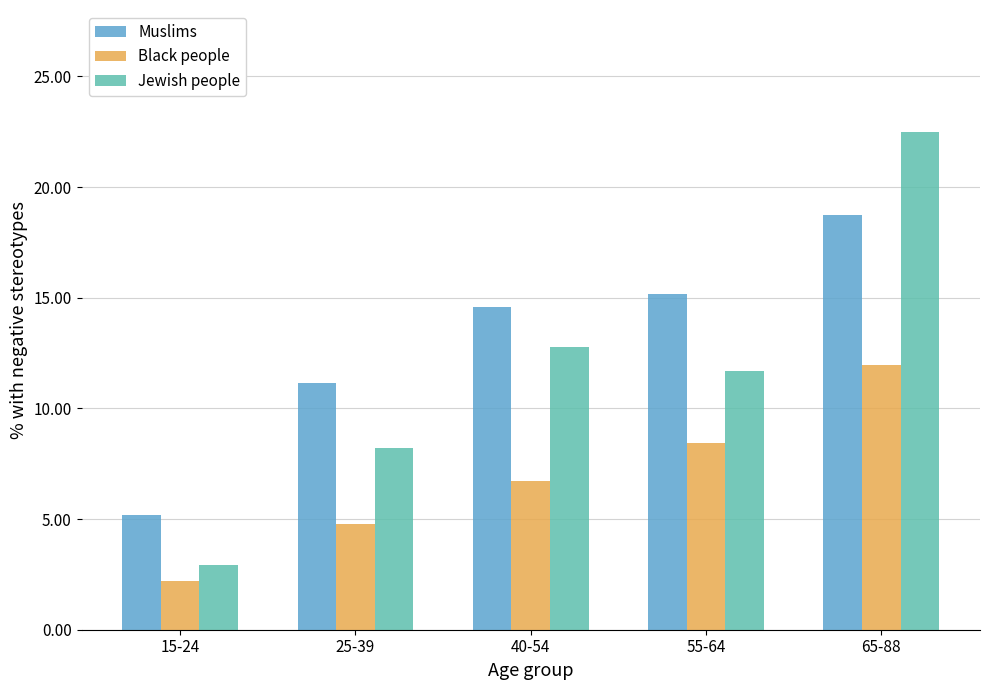

How many bars are there in each group?

3